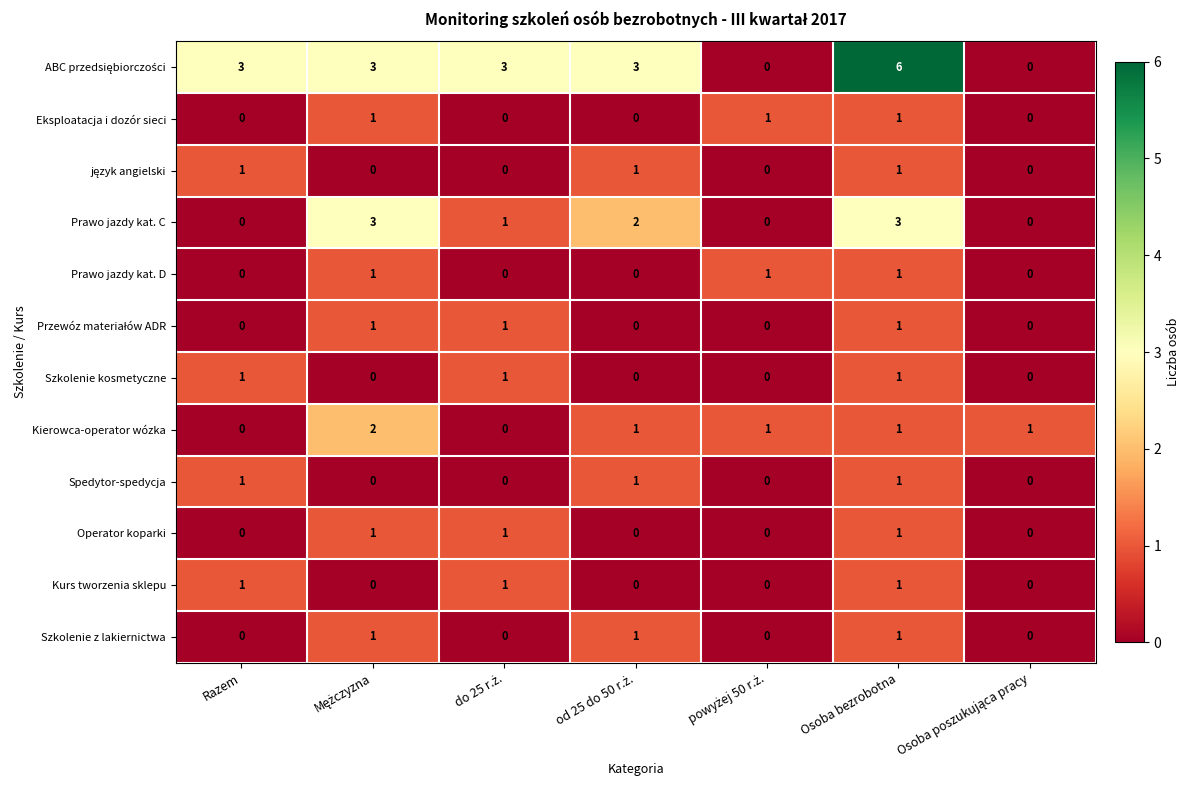

How many values in Operator koparki are above zero?

3